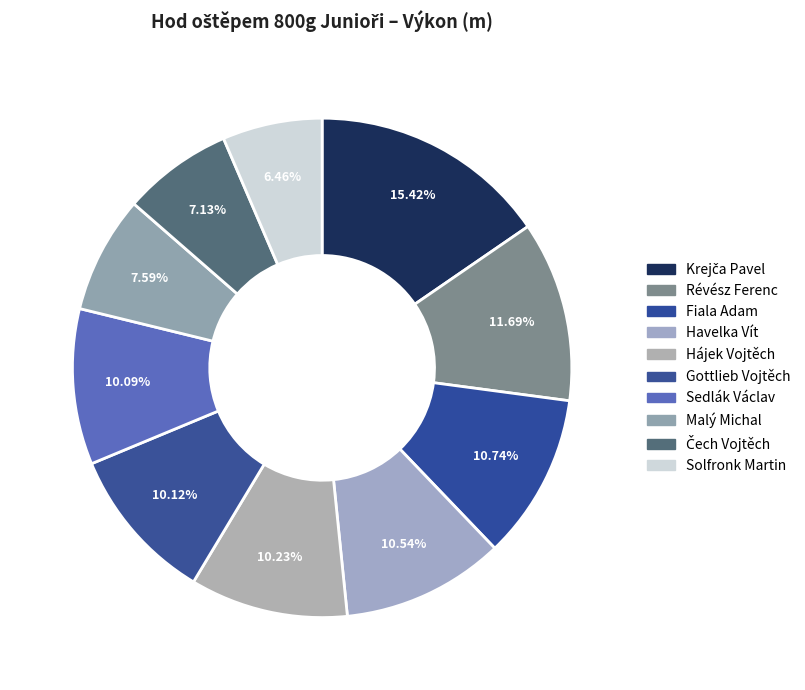

Is there any slice that represents more than half of the pie?

No